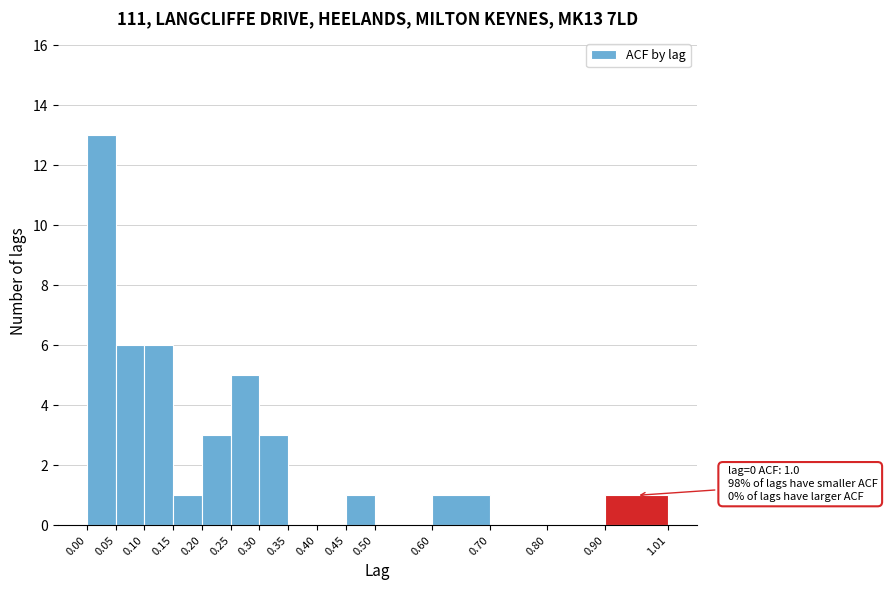

Which range on the x-axis has the tallest bar?

0.00 to 0.05